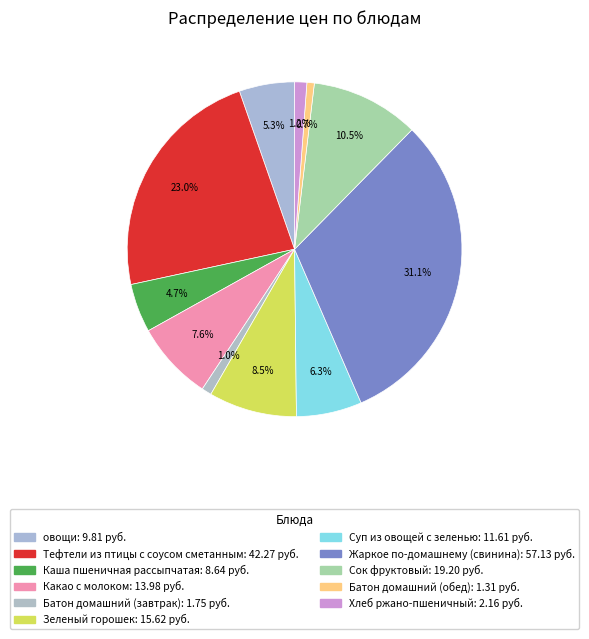

What is the largest slice in the pie chart?

Жаркое по-домашнему (свинина)